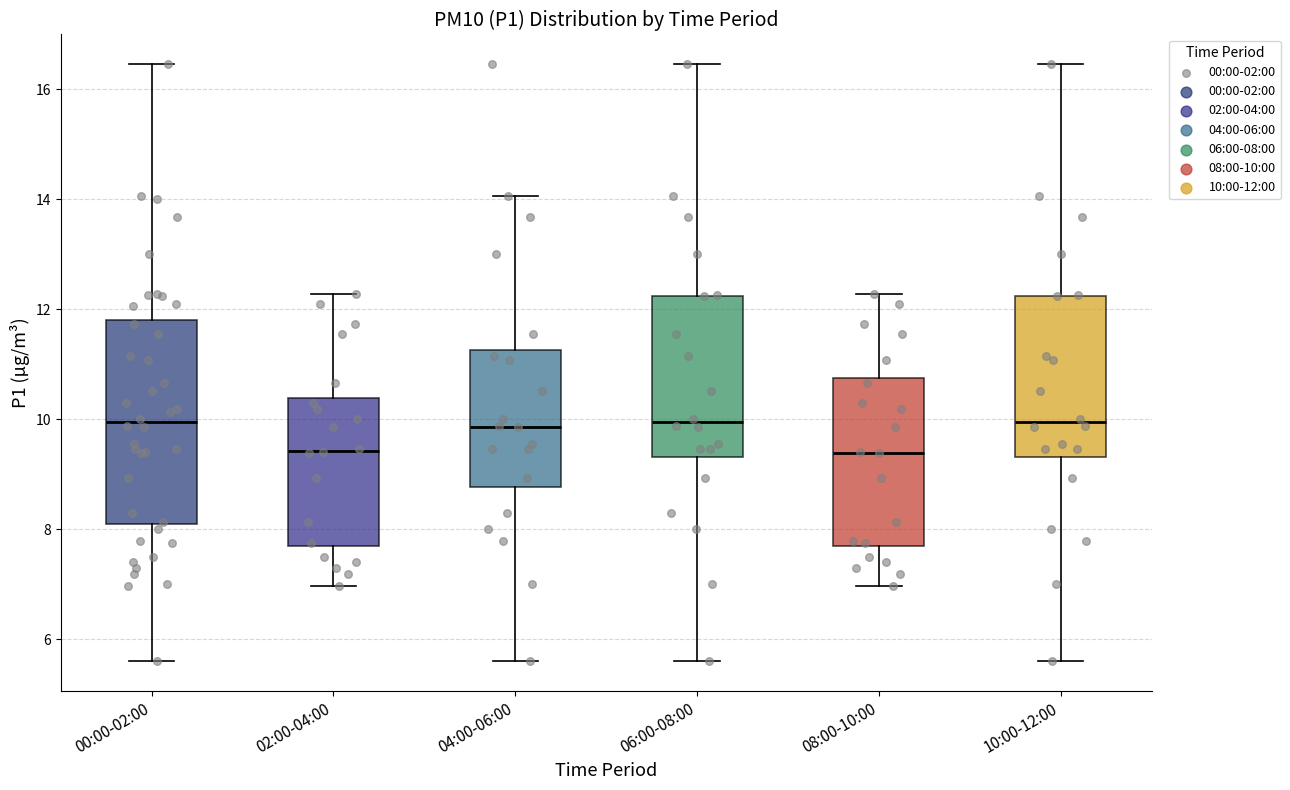

Reading left to right, read every box against the y-axis: the position of its median line, the range the box covers, and the ends of its whiskers. The values are not printed on the chart, so give them approximately, as read against the axis.

00:00-02:00: median 10.0, box 8.0 to 11.8, whiskers 5.6 to 16.4
02:00-04:00: median 9.4, box 7.6 to 10.4, whiskers 7.0 to 12.2
04:00-06:00: median 9.8, box 8.8 to 11.2, whiskers 5.6 to 14.0
06:00-08:00: median 10.0, box 9.4 to 12.2, whiskers 5.6 to 16.4
08:00-10:00: median 9.4, box 7.6 to 10.8, whiskers 7.0 to 12.2
10:00-12:00: median 10.0, box 9.4 to 12.2, whiskers 5.6 to 16.4